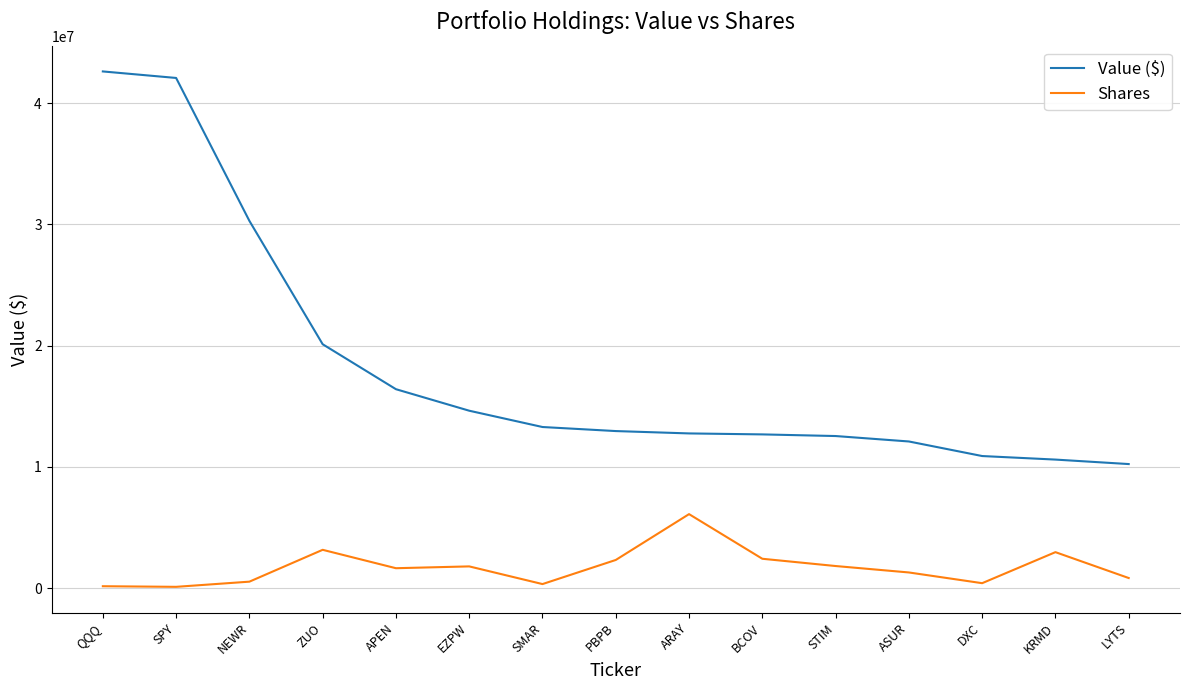

List the series in order of their peak value, highest first.

Value ($), Shares